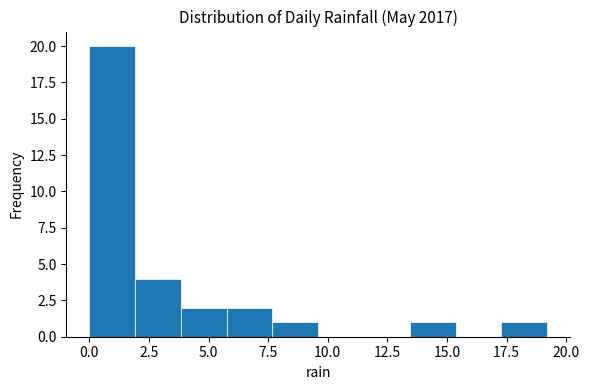

Read against the x-axis, roughly where is the centre of the tallest bar?

1.0